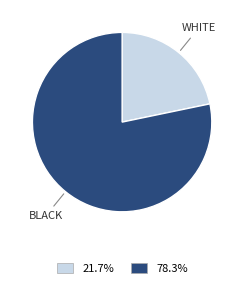

How many segments does this pie chart have?

2